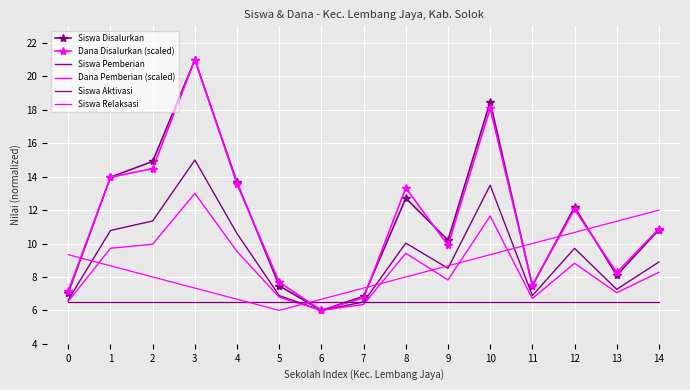

At which category is the sum across all series the highest?

3